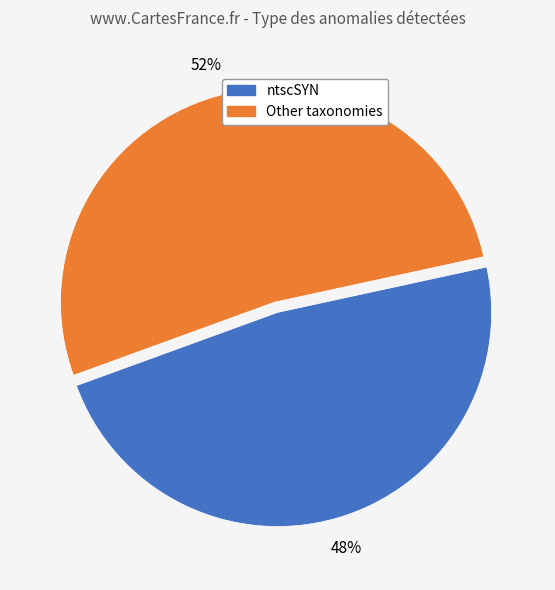

To the nearest percent, what is the average slice percentage?

50%